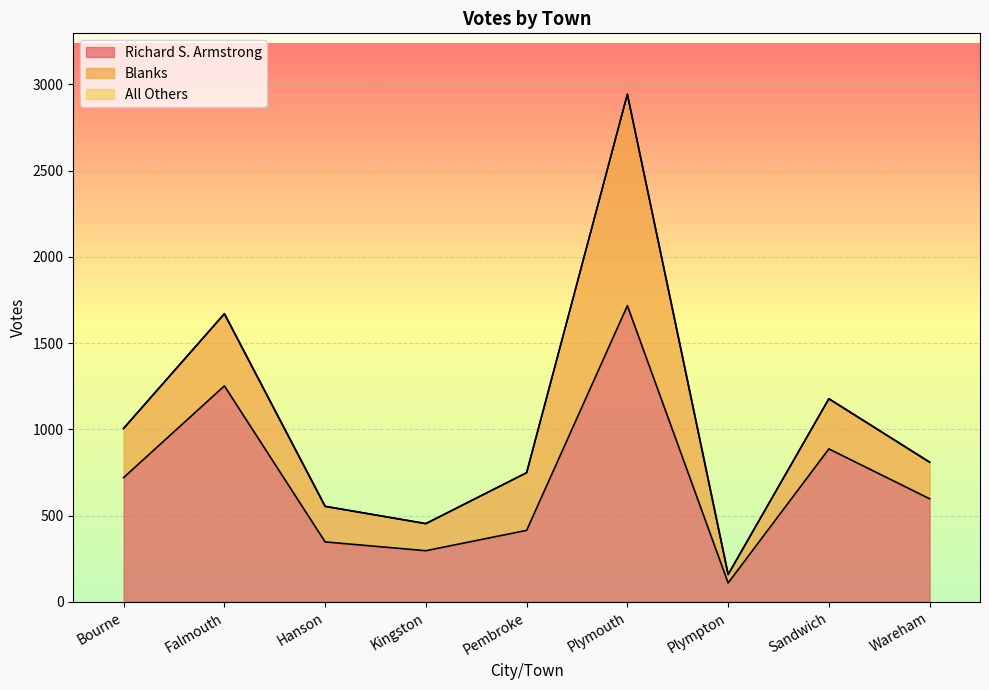

Which category has the highest value across all series?

Plymouth